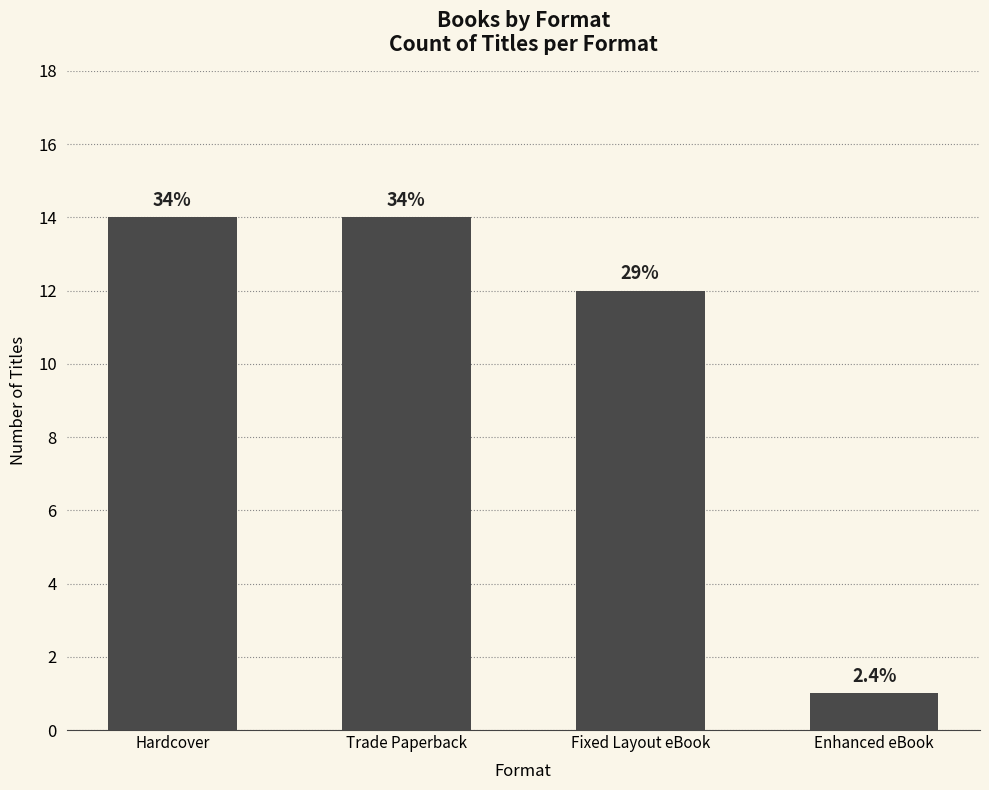

List the labels in order of value, smallest first.

Enhanced eBook, Fixed Layout eBook, Hardcover, Trade Paperback